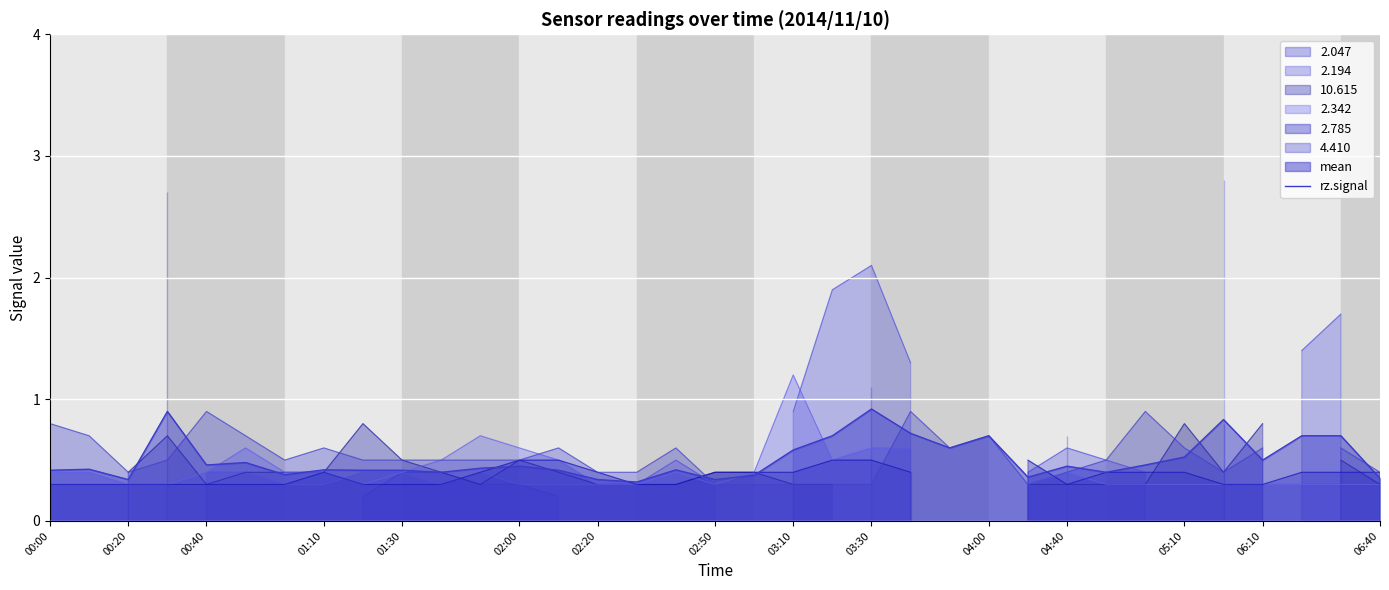

How many data points does each series have?

35